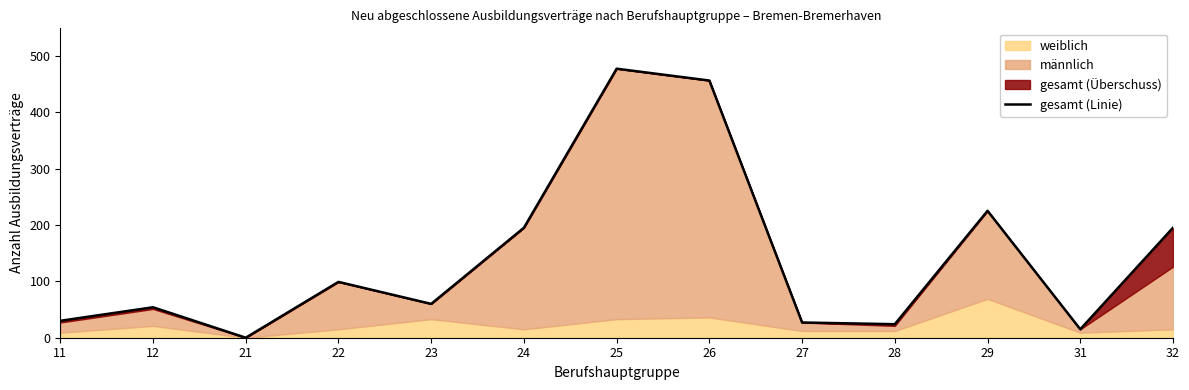

Rank the categories by value from lowest to highest.

21, 31, 28, 27, 11, 12, 23, 22, 24, 32, 29, 26, 25